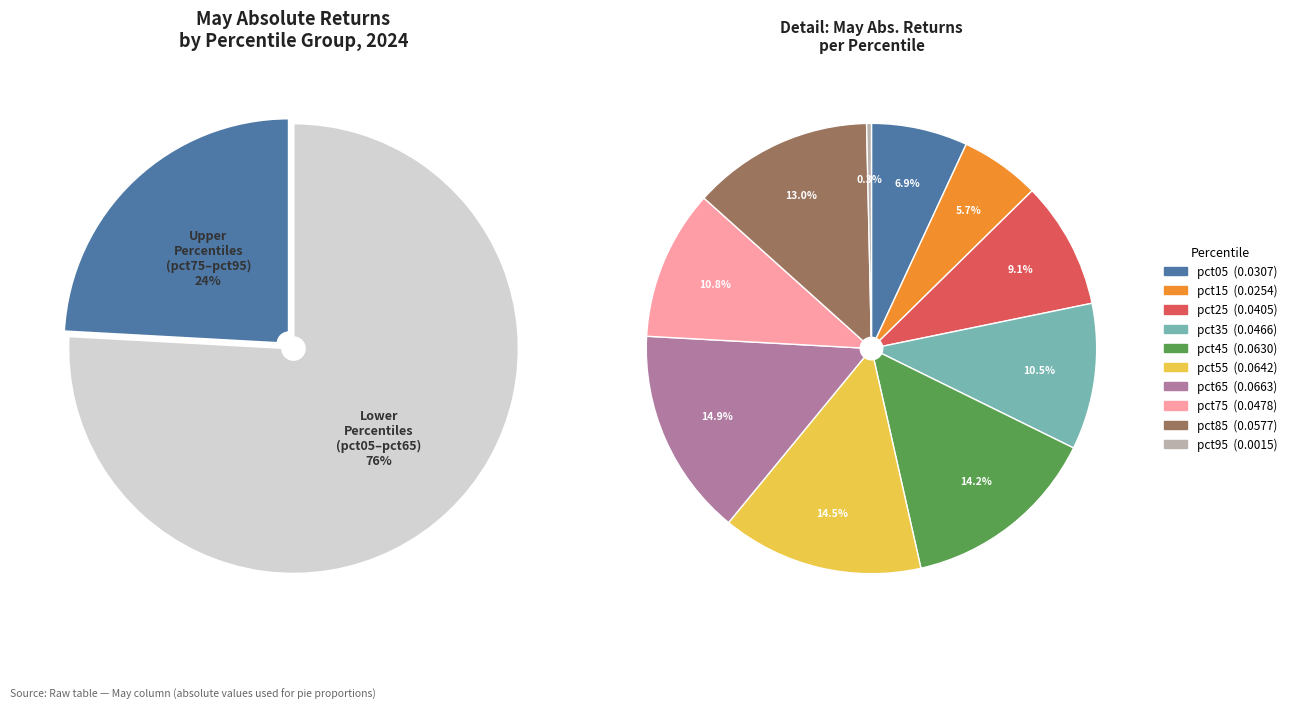

True or false: pct25 accounts for 23% of the total.

False